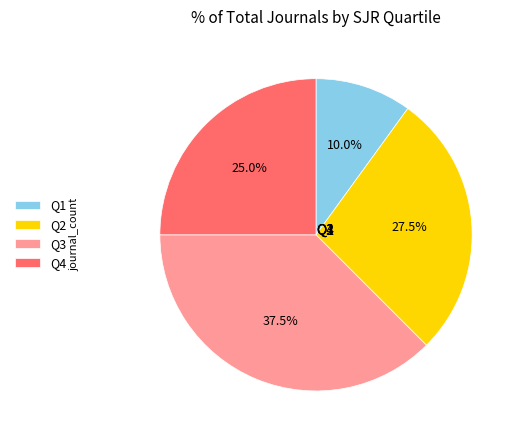

Approximately how many times larger is the value at Q3 compared to Q2?

1.4